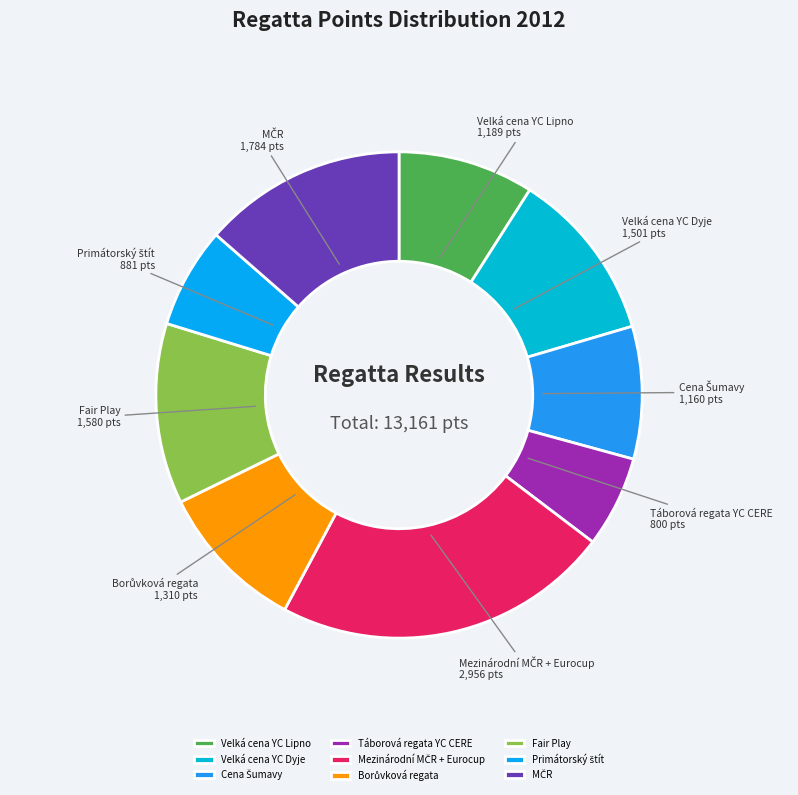

Is there any slice that represents more than half of the pie?

No